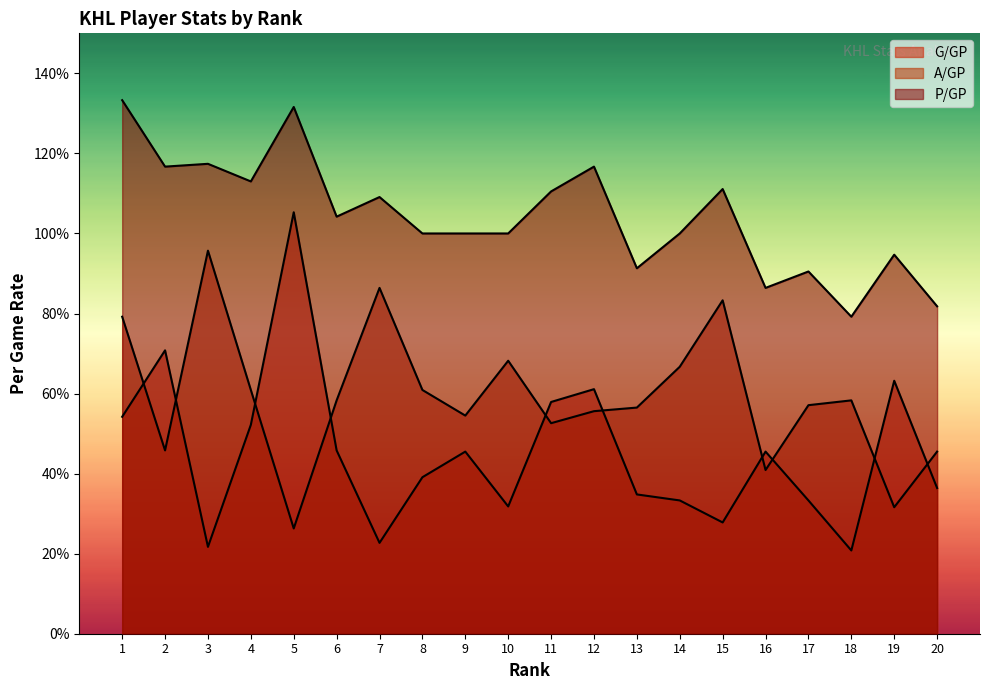

Rank the series by their maximum value, from lowest to highest.

A/GP, G/GP, P/GP